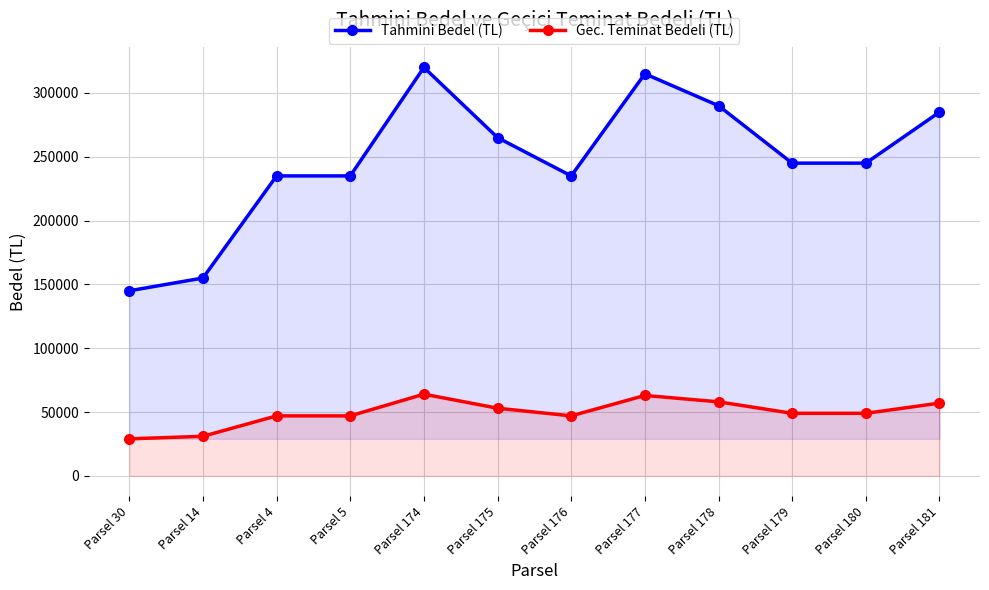

What is the label of the 6th point from the left?

Parsel 175